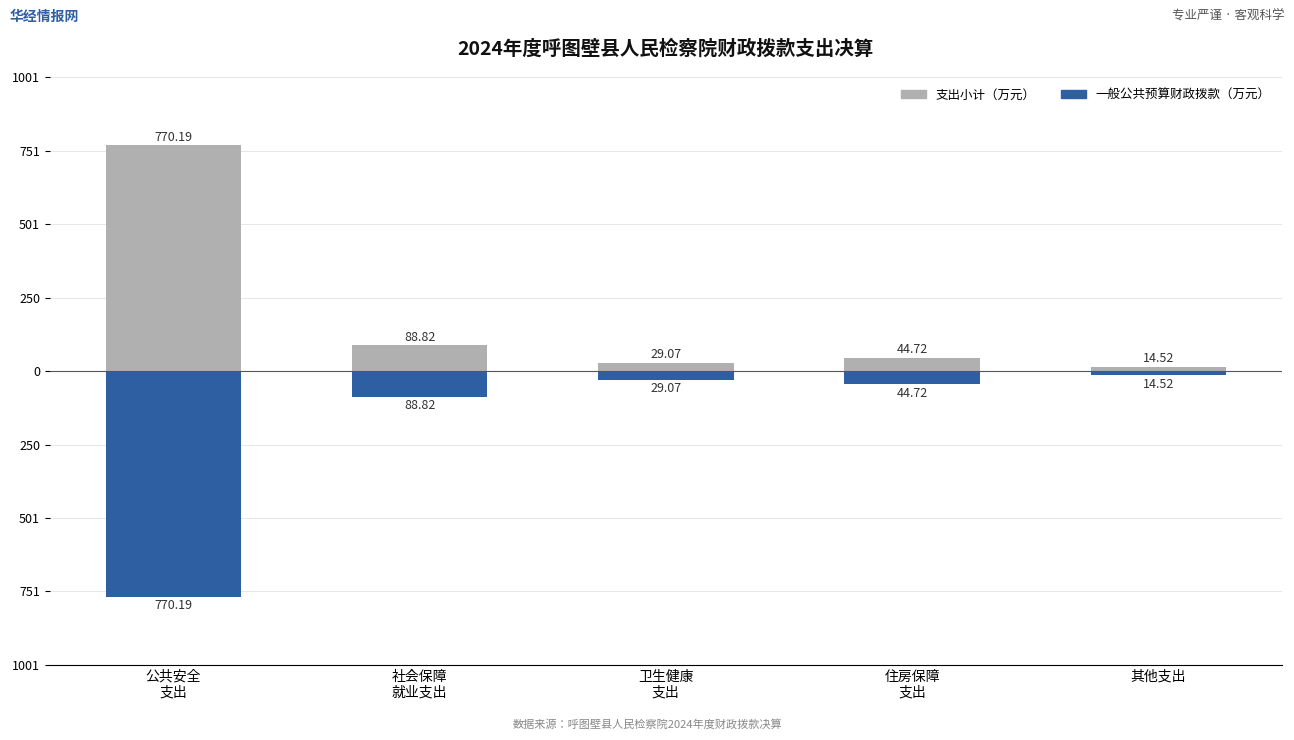

Is the value of 支出小计（万元） at 社会保障
就业支出 greater than the value of 一般公共预算财政拨款（万元） at 公共安全
支出?

Yes